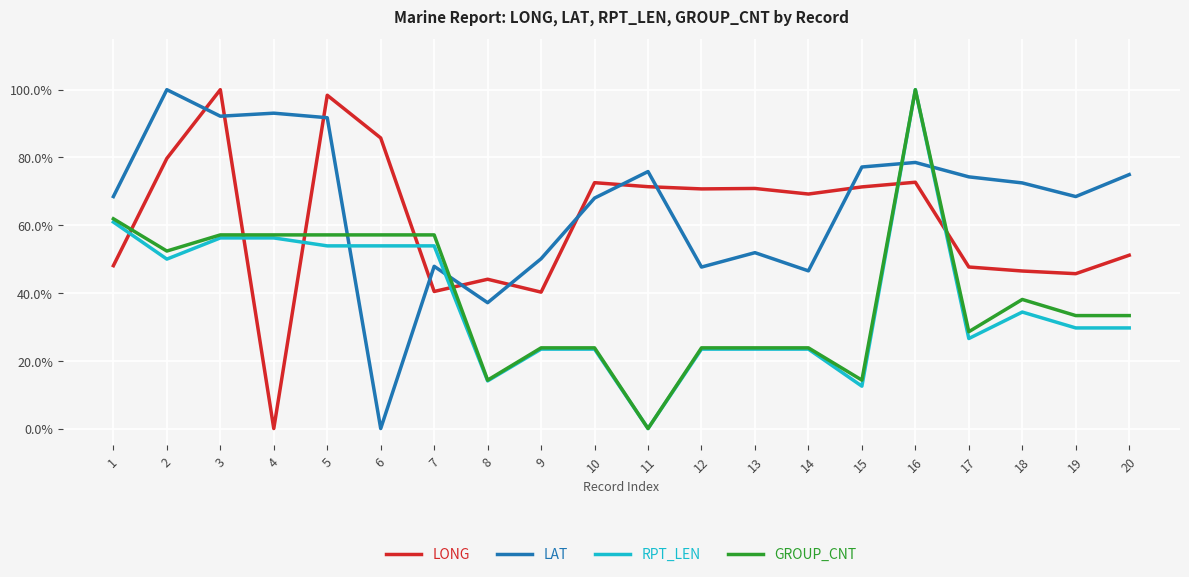

What is the spread (max minus min) of values at 14?

0.5